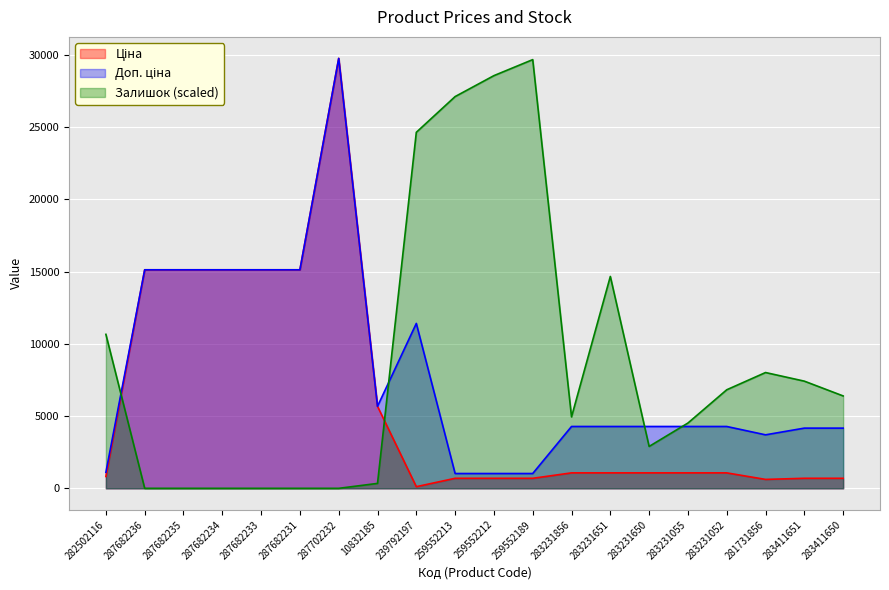

What is the lowest value of the Доп. ціна series?

1024.6